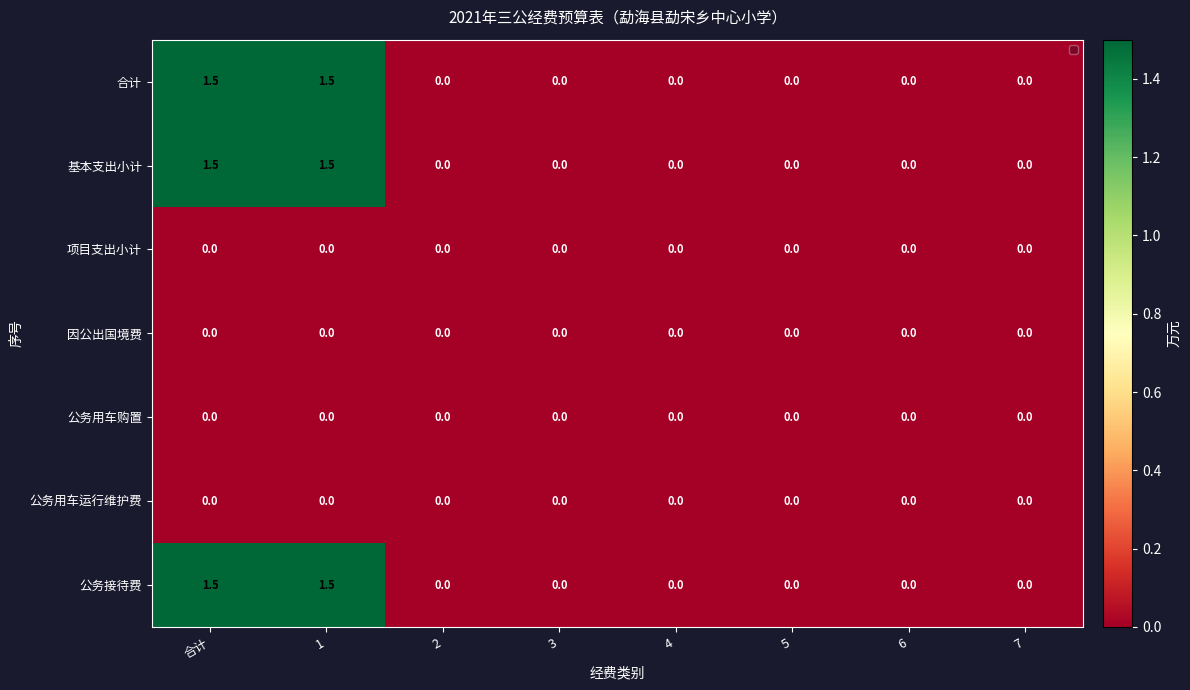

How many 基本支出小计 values are between 0 and 1?

6